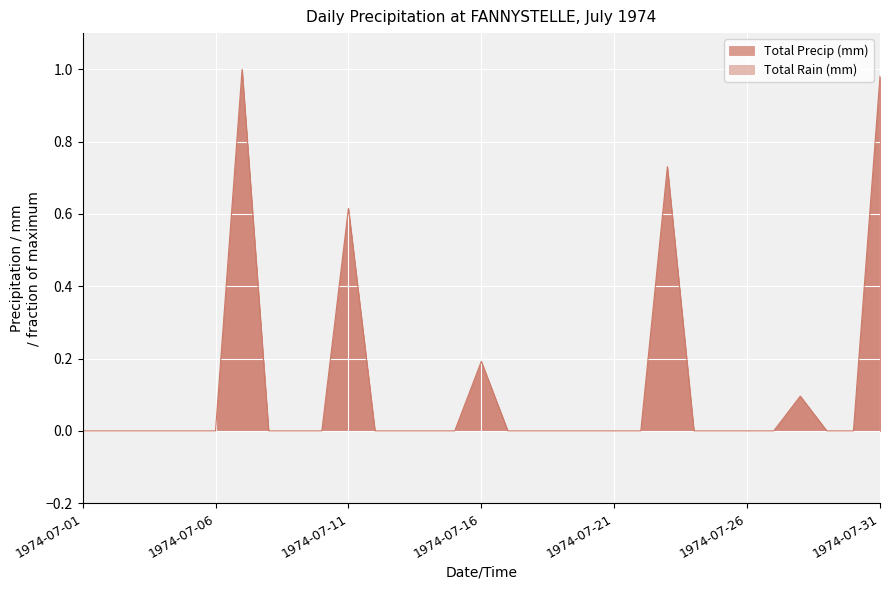

Reading left to right, list all the values displayed in this chart.

0.0	0.0	0.0	0.0	0.0	0.0	1.0	0.0	0.0	0.0	0.6	0.0	0.0	0.0	0.0	0.2	0.0	0.0	0.0	0.0	0.0	0.0	0.7	0.0	0.0	0.0	0.0	0.1	0.0	0.0	1.0